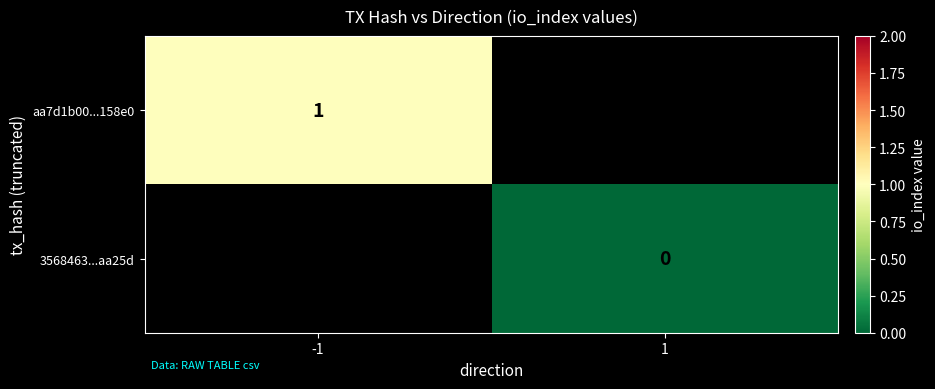

The value of aa7d1b00...158e0 at -1 is 1. True or false?

True